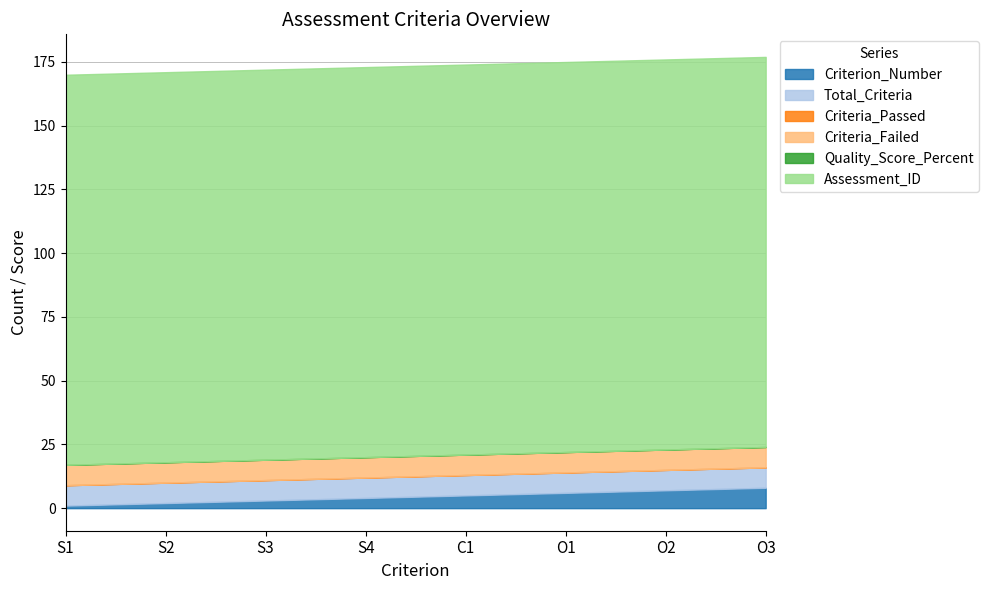

What is the spread (max minus min) of values at S4?

153